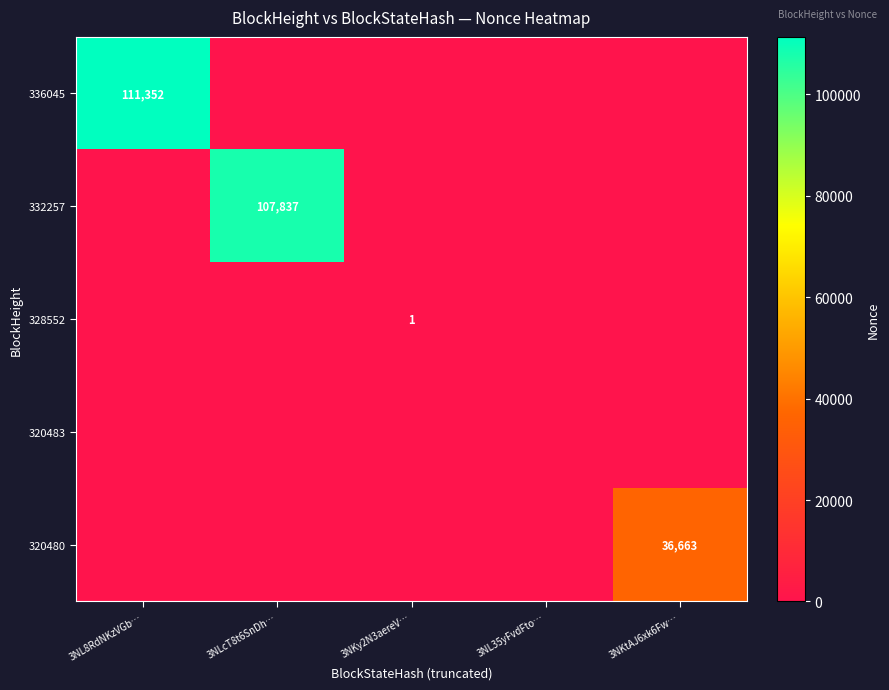

Between 3NKtAJ6xk6Fw… and 3NL35yFvdFto…, which is larger?

3NKtAJ6xk6Fw…